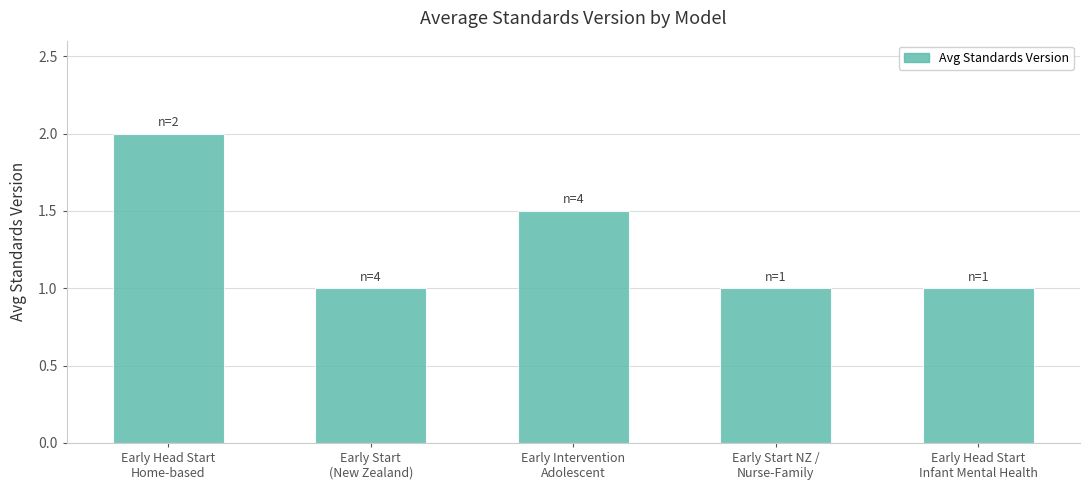

Which category has the highest value across all series?

Early Head Start
Home-based